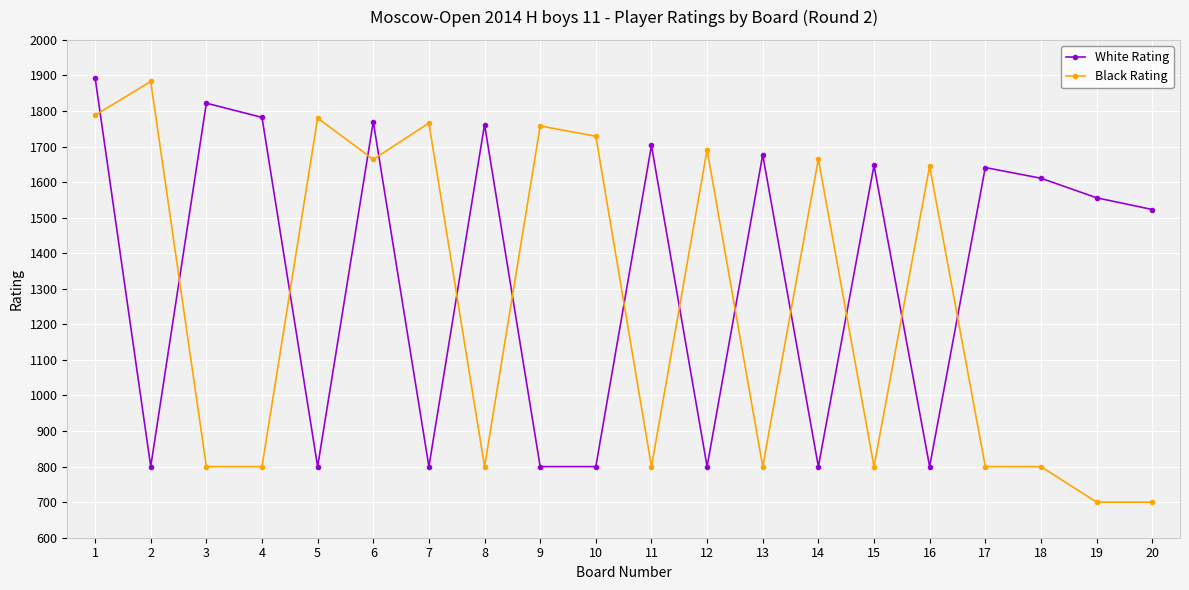

True or false: White Rating has more than 1 interior local peaks.

True